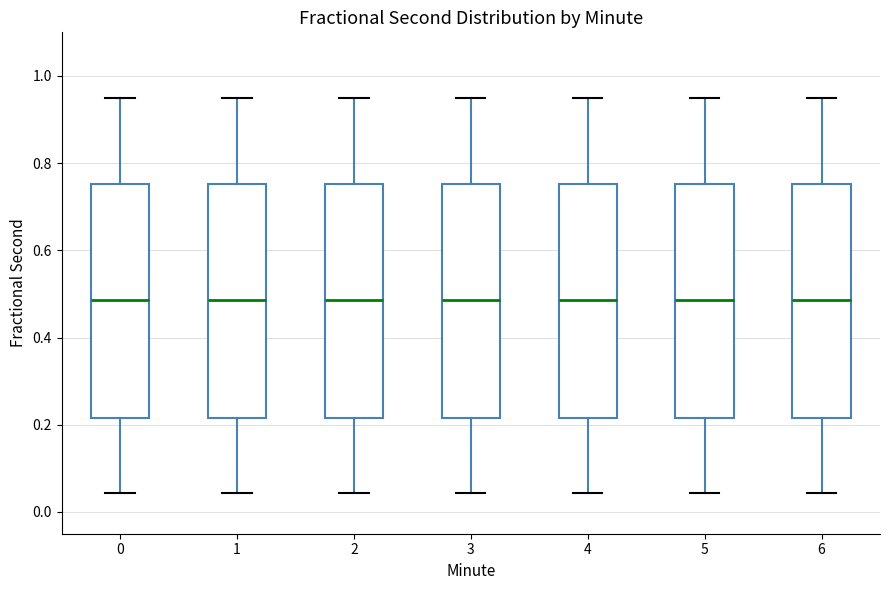

Reading left to right, read every box against the y-axis: the position of its median line, the range the box covers, and the ends of its whiskers. The values are not printed on the chart, so give them approximately, as read against the axis.

0: median 0.48, box 0.22 to 0.76, whiskers 0.04 to 0.94
1: median 0.48, box 0.22 to 0.76, whiskers 0.04 to 0.94
2: median 0.48, box 0.22 to 0.76, whiskers 0.04 to 0.94
3: median 0.48, box 0.22 to 0.76, whiskers 0.04 to 0.94
4: median 0.48, box 0.22 to 0.76, whiskers 0.04 to 0.94
5: median 0.48, box 0.22 to 0.76, whiskers 0.04 to 0.94
6: median 0.48, box 0.22 to 0.76, whiskers 0.04 to 0.94